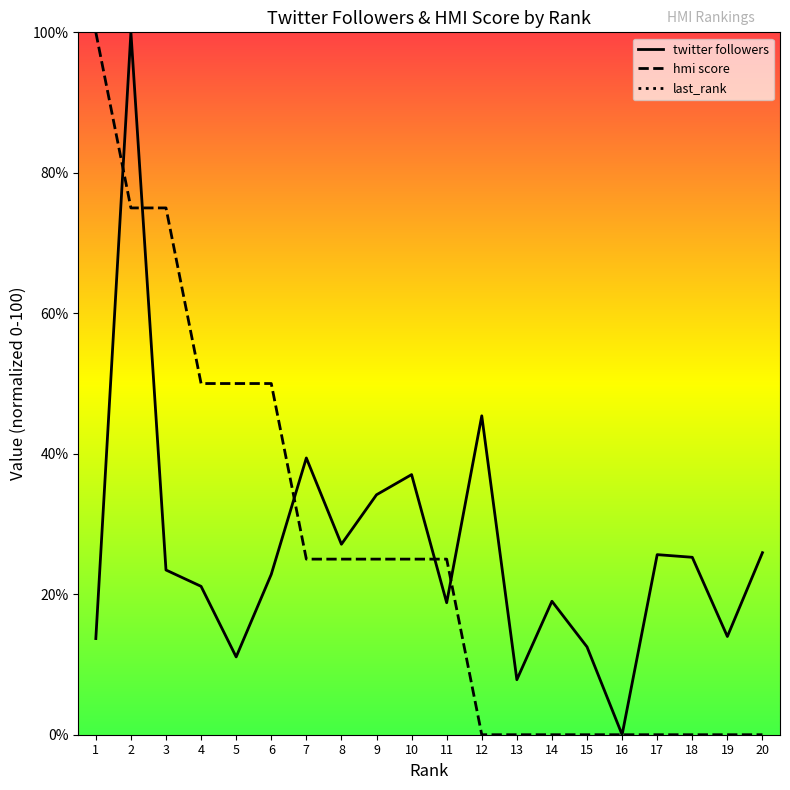

Which series changed the most between 1 and 3?

hmi score